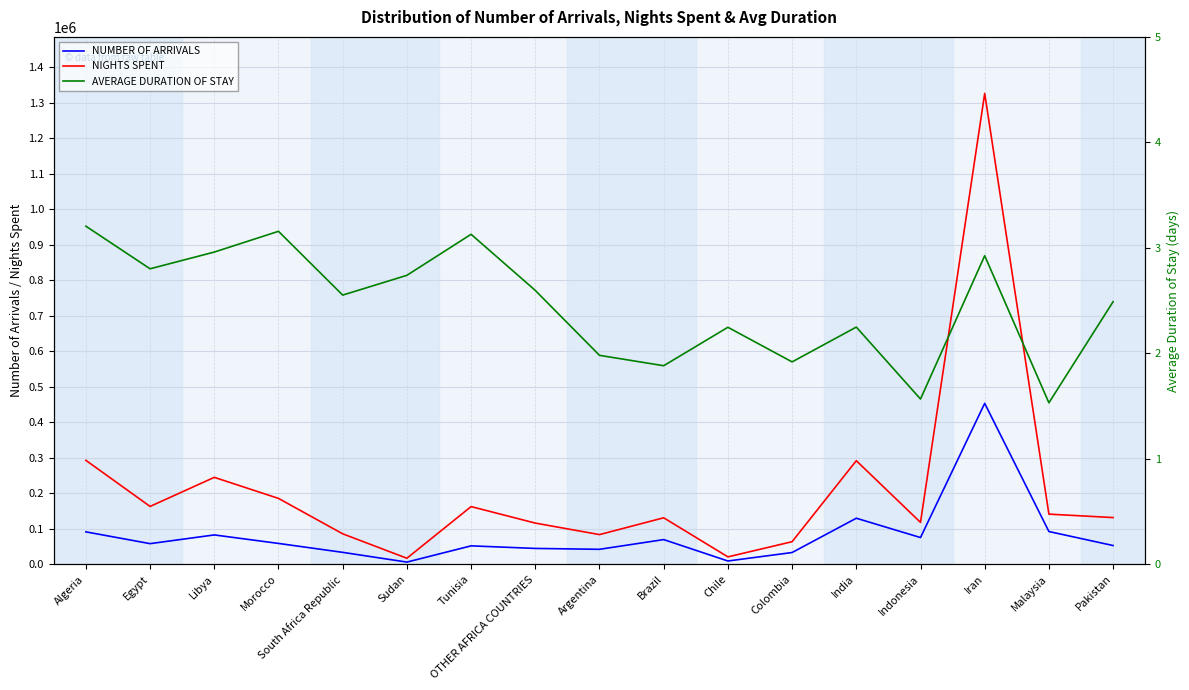

At which category does the chart reach its peak across all series?

Iran